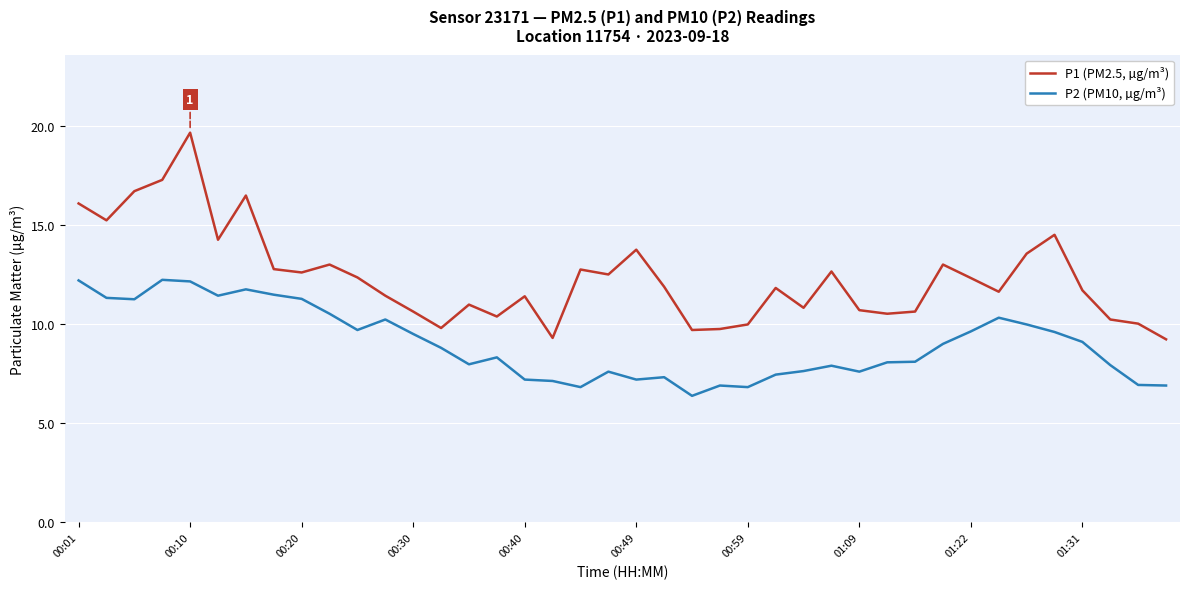

Rank the series by their maximum value, from lowest to highest.

P2 (PM10, µg/m³), P1 (PM2.5, µg/m³)